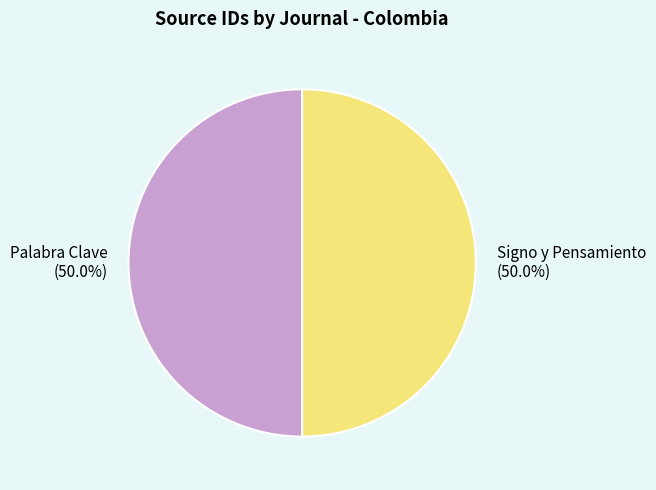

Is the sum of Palabra Clave and Signo y Pensamiento greater than half?

Yes